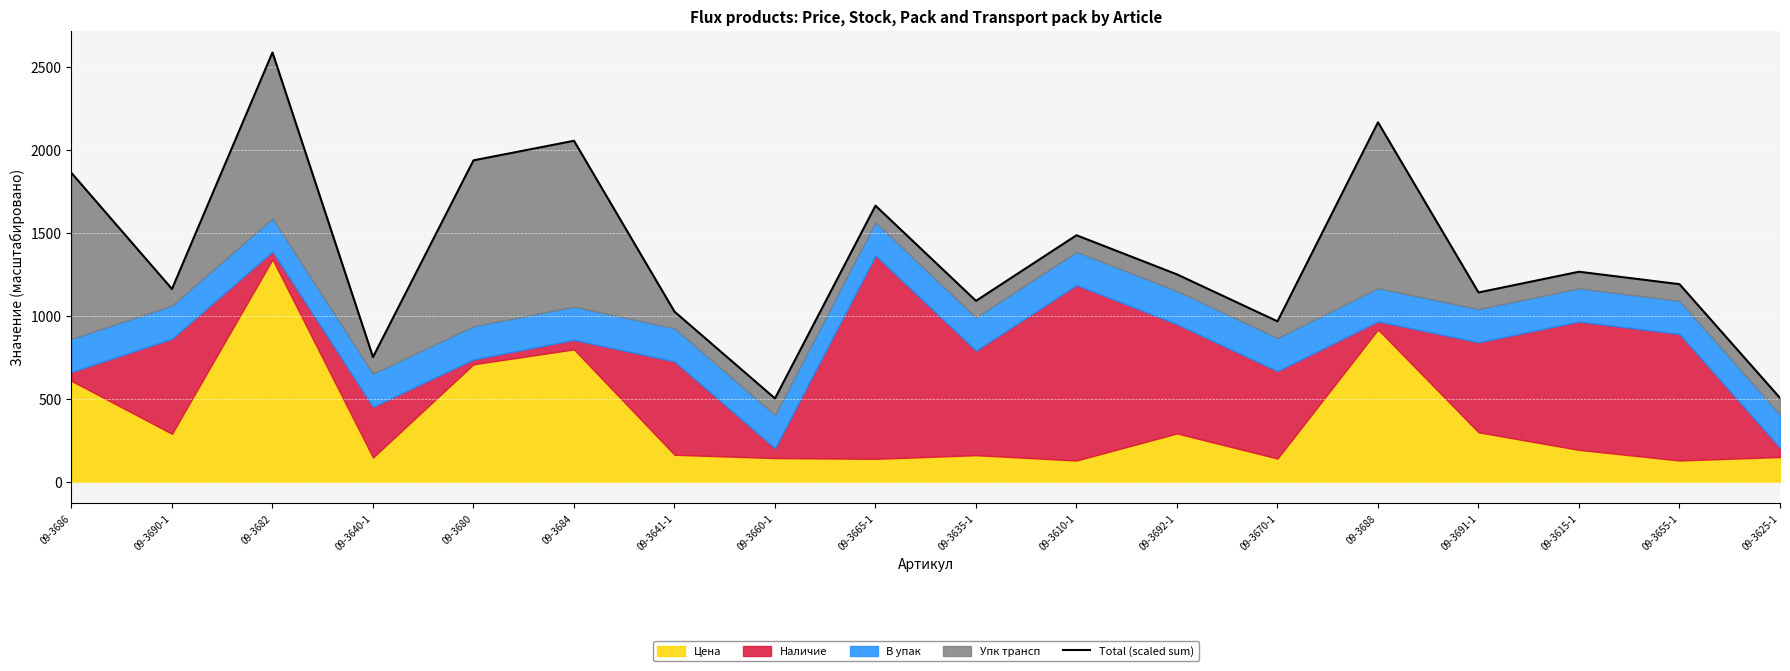

What is the label of the 1st point from the left?

09-3686